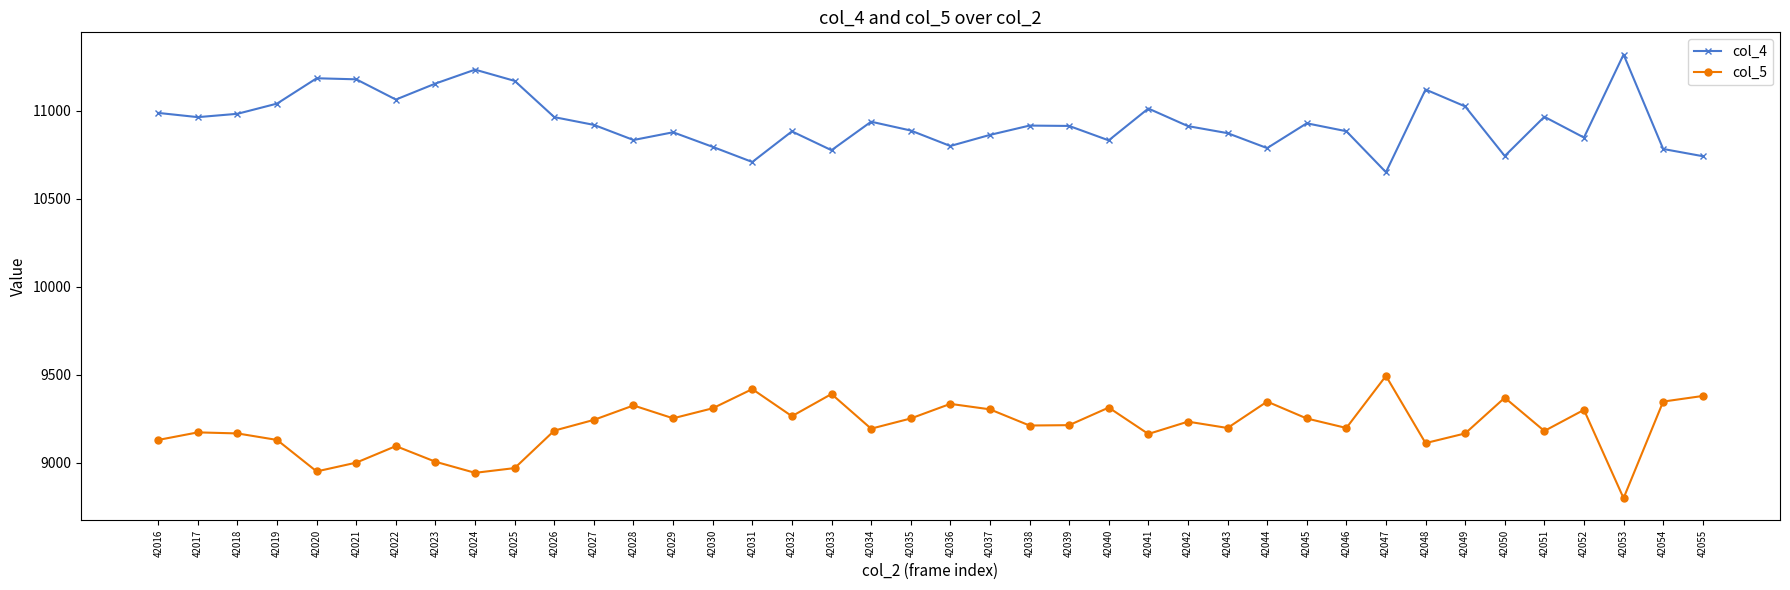

True or false: col_5 has more than 1 interior local peaks.

True